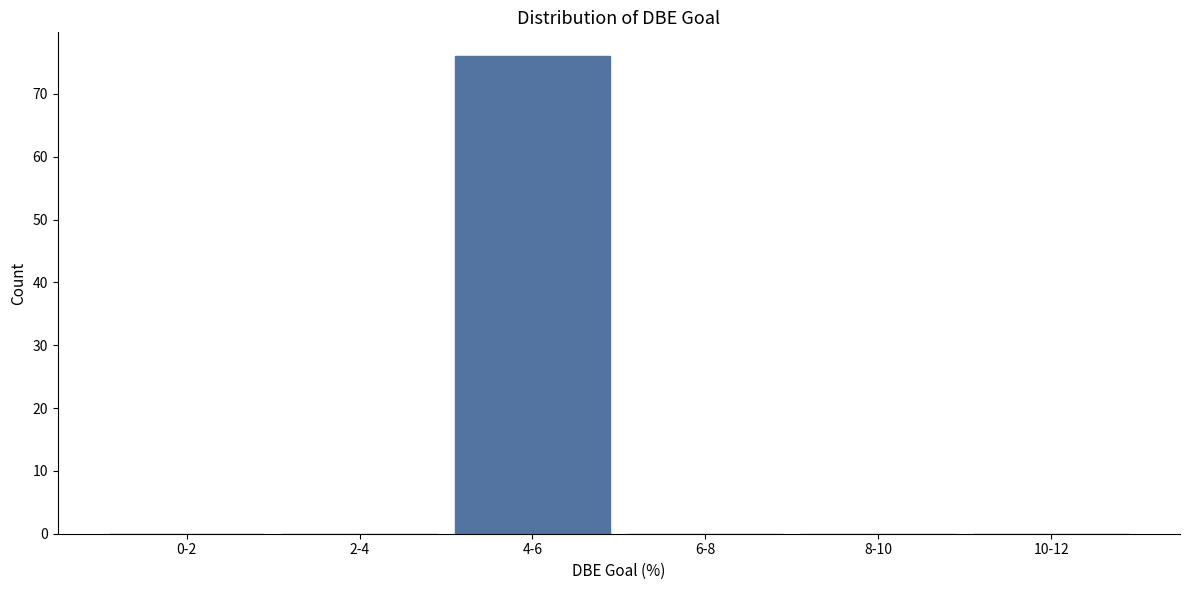

Reading left to right, transcribe all the data shown in this chart.

0-2=0	2-4=0	4-6=76	6-8=0	8-10=0	10-12=0